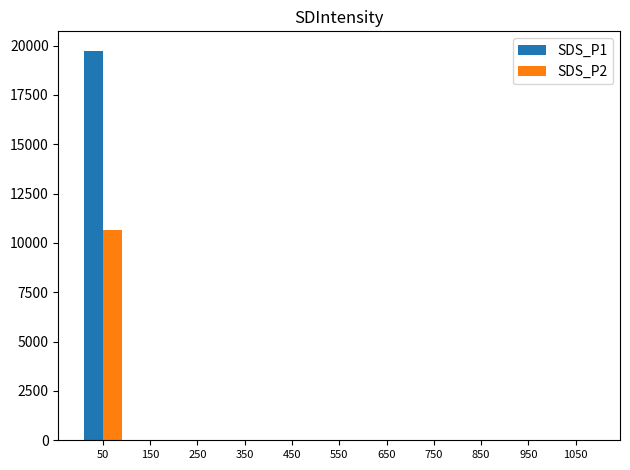

Reading left to right, extract all data points from this chart.

SDS_P1: 19735.6	0.0	0.0	0.0	0.0	0.0	0.0	0.0	0.0	0.0	0.0
SDS_P2: 10631.2	0.0	0.0	0.0	0.0	0.0	0.0	0.0	0.0	0.0	0.0